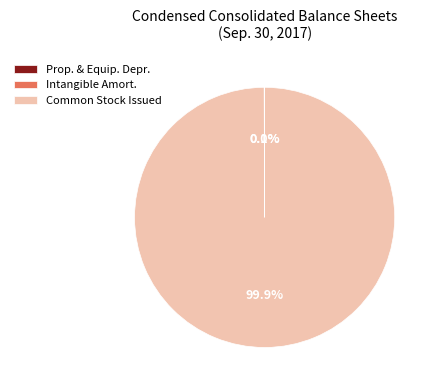

Which slice represents more than half of the pie?

Common Stock Issued